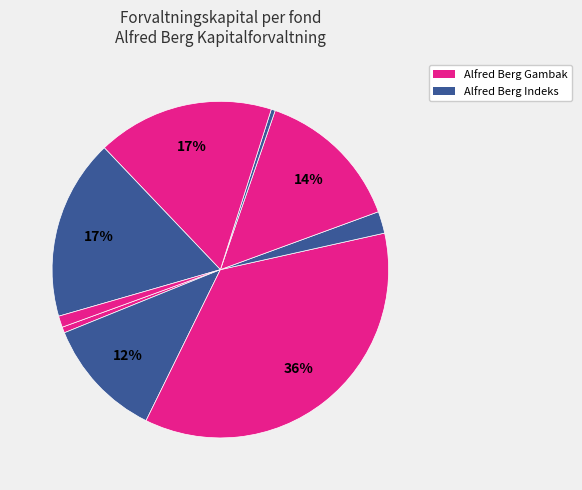

How many slices are in this pie chart?

9